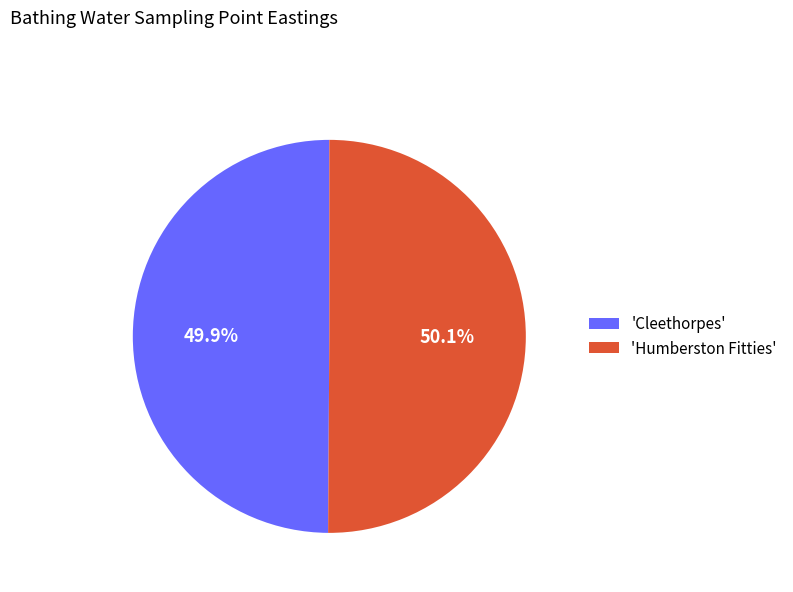

Is there any slice that represents more than half of the pie?

Yes